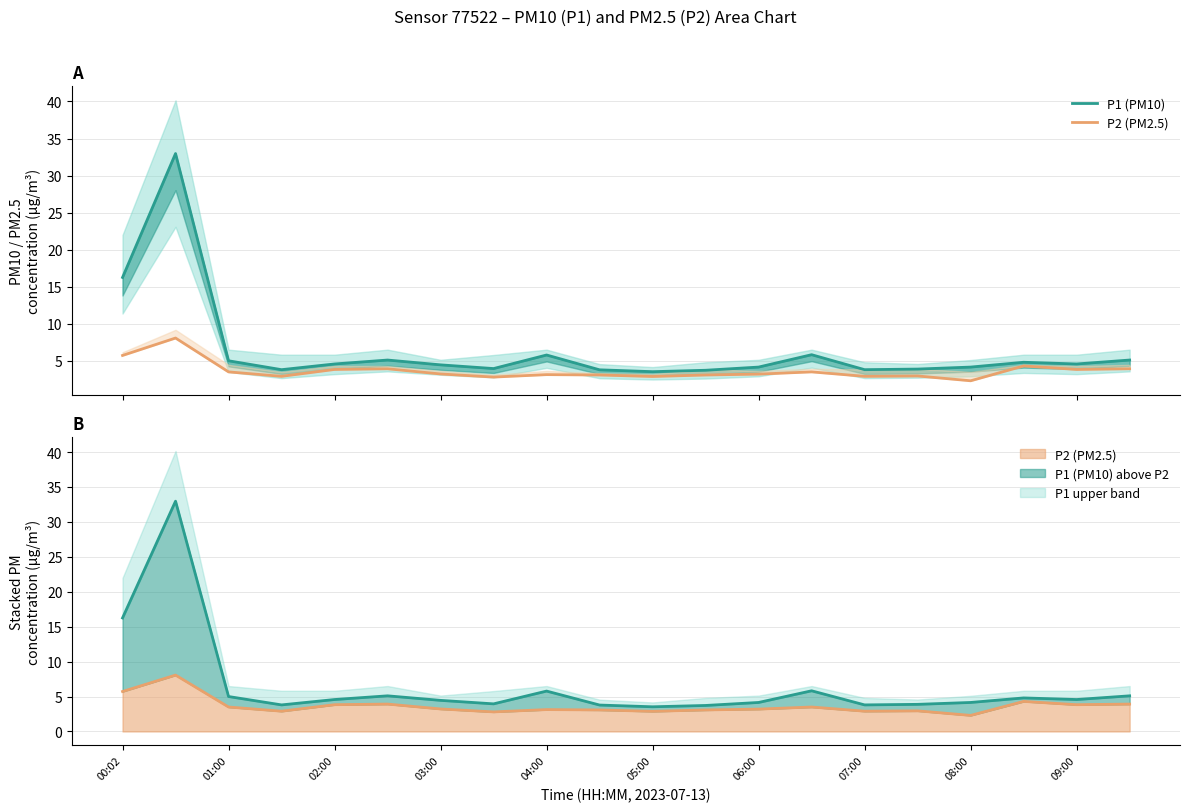

What is the greatest value displayed?

33.0